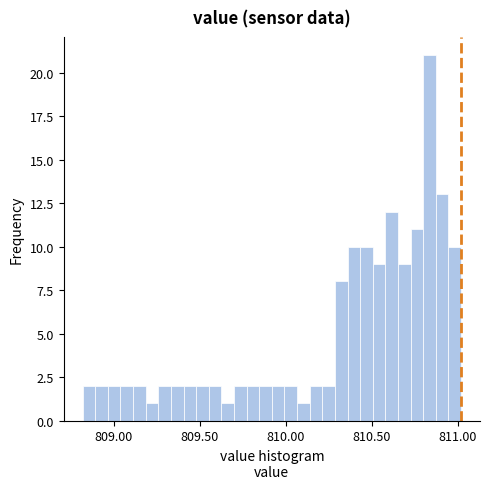

Read against the x-axis, roughly where is the centre of the tallest bar?

810.85